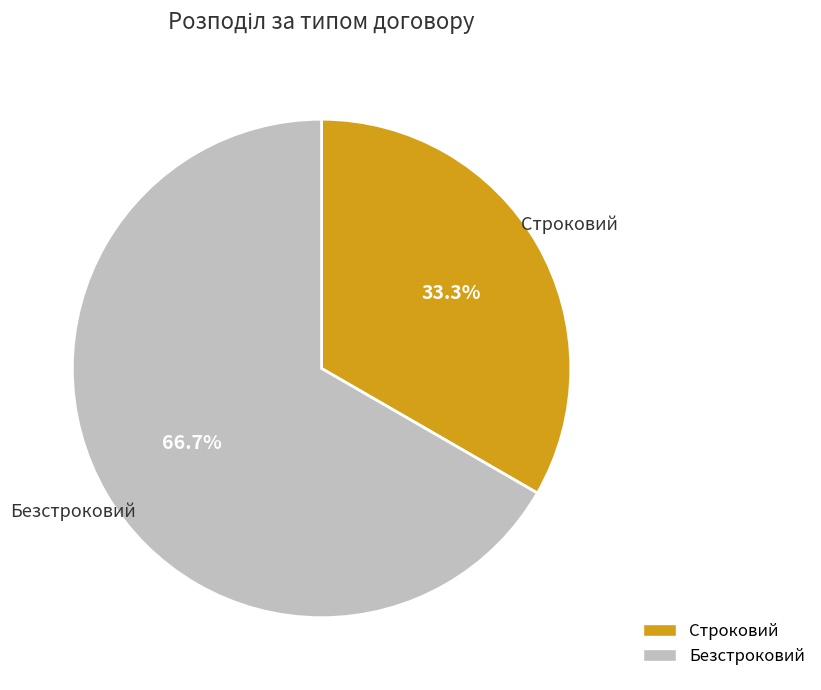

To the nearest percent, what portion does Безстроковий represent?

67%